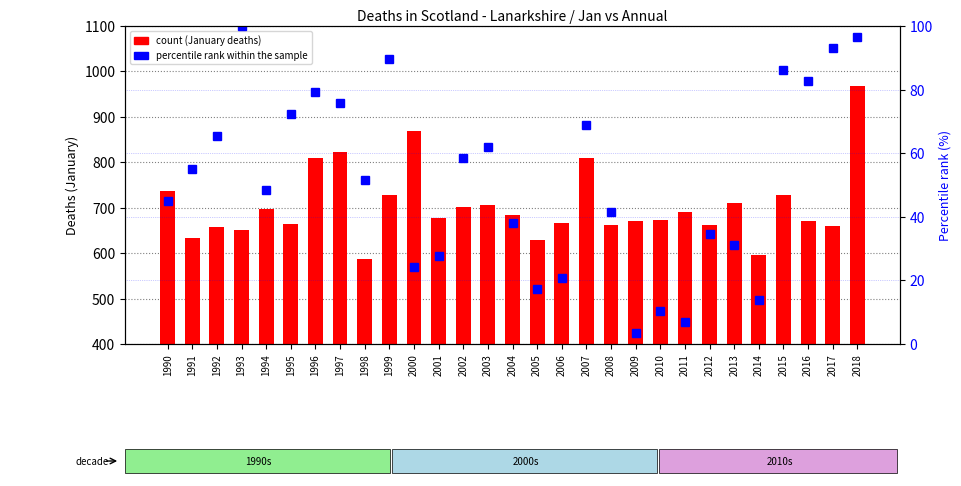

Which category has the highest value in the percentile rank within the sample series?

1993